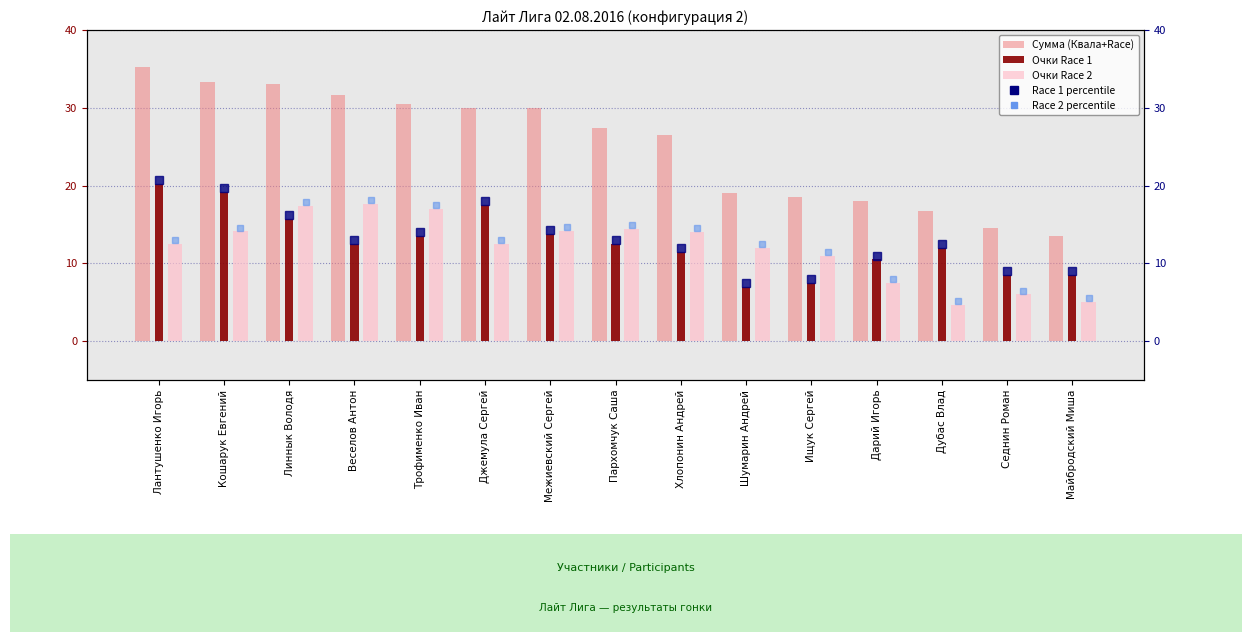

Which series has the largest total across all categories?

Сумма (Квала+Race)